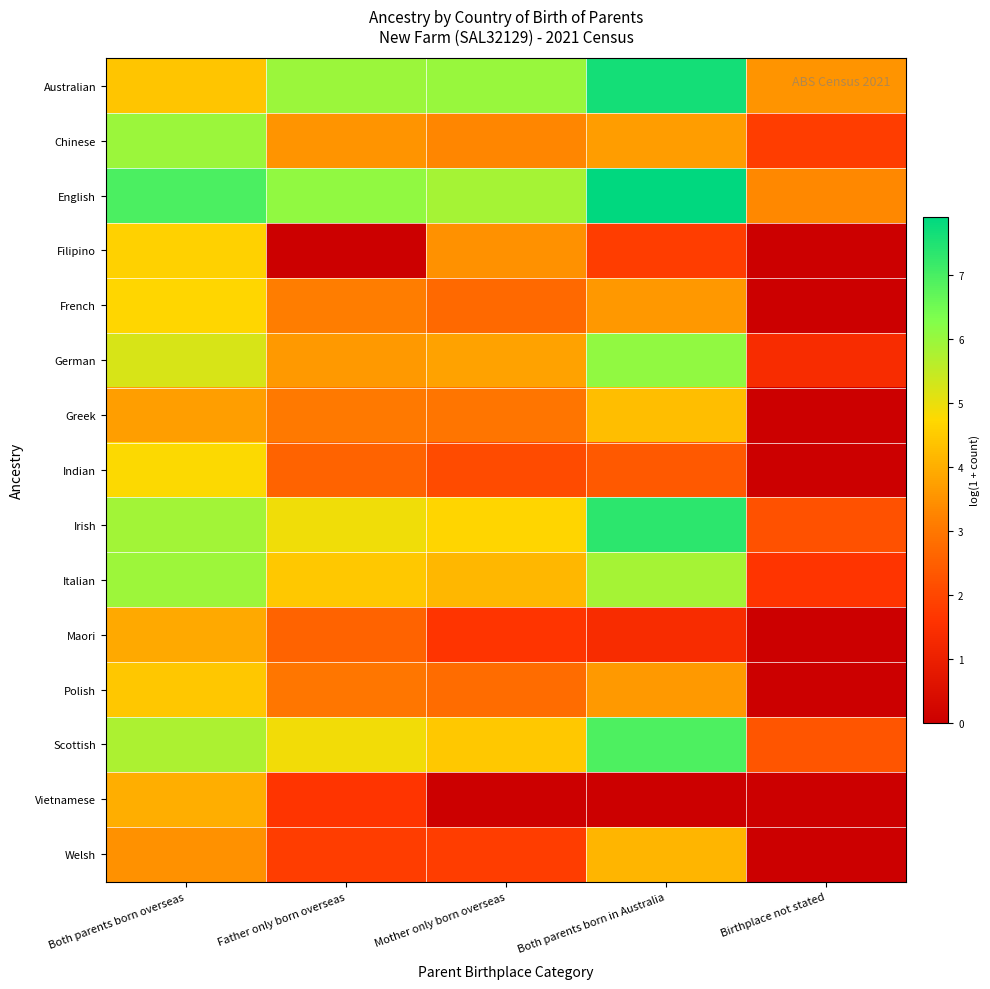

Which series has the largest total across all categories?

English